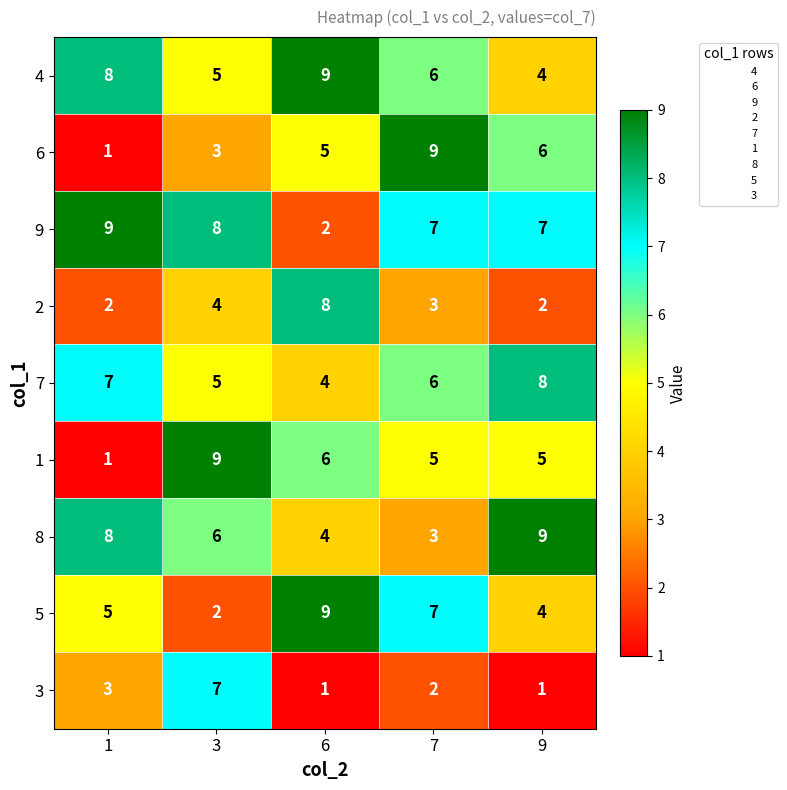

List the labels in order of 6 value, largest first.

7, 9, 6, 3, 1